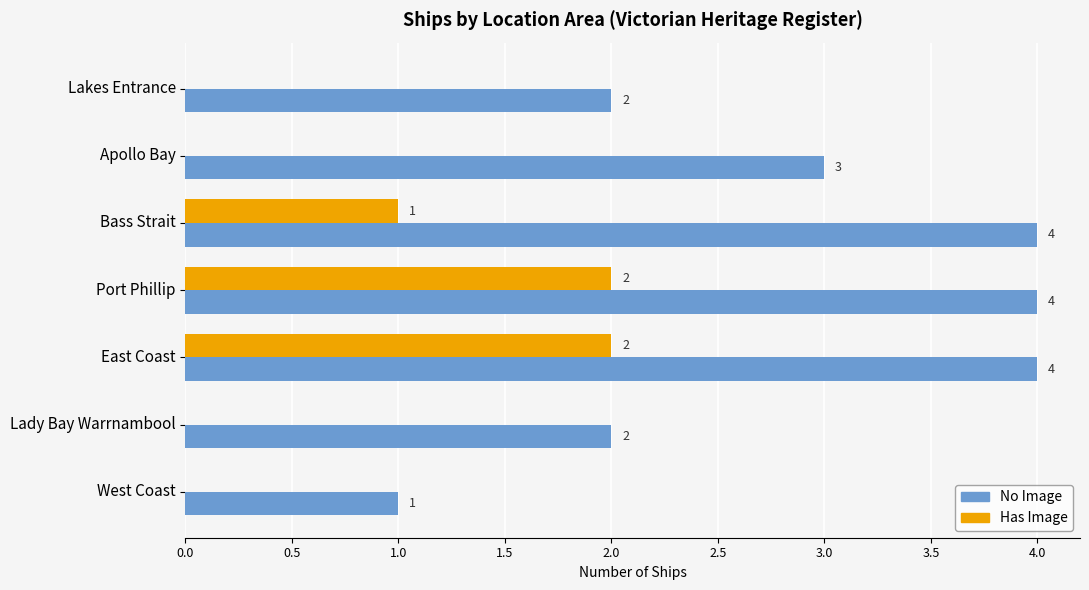

Which series has the largest total across all categories?

No Image